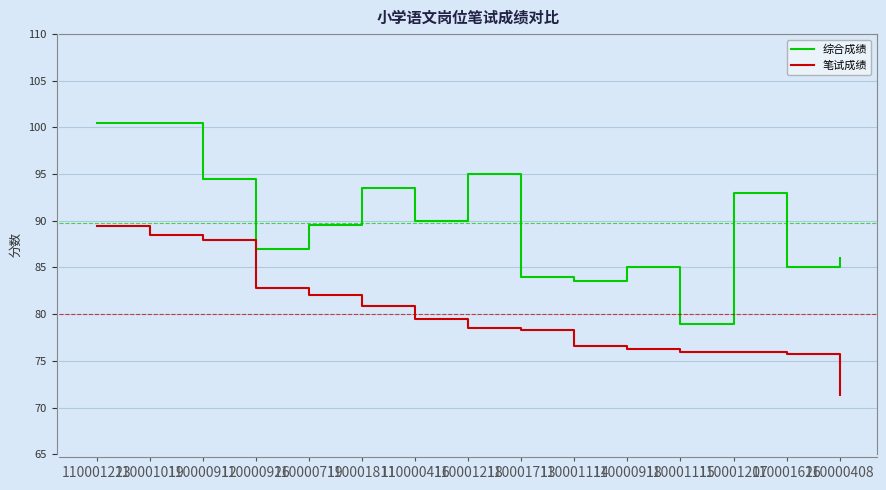

Rank the series at 110000408 from highest to lowest value.

综合成绩, 笔试成绩